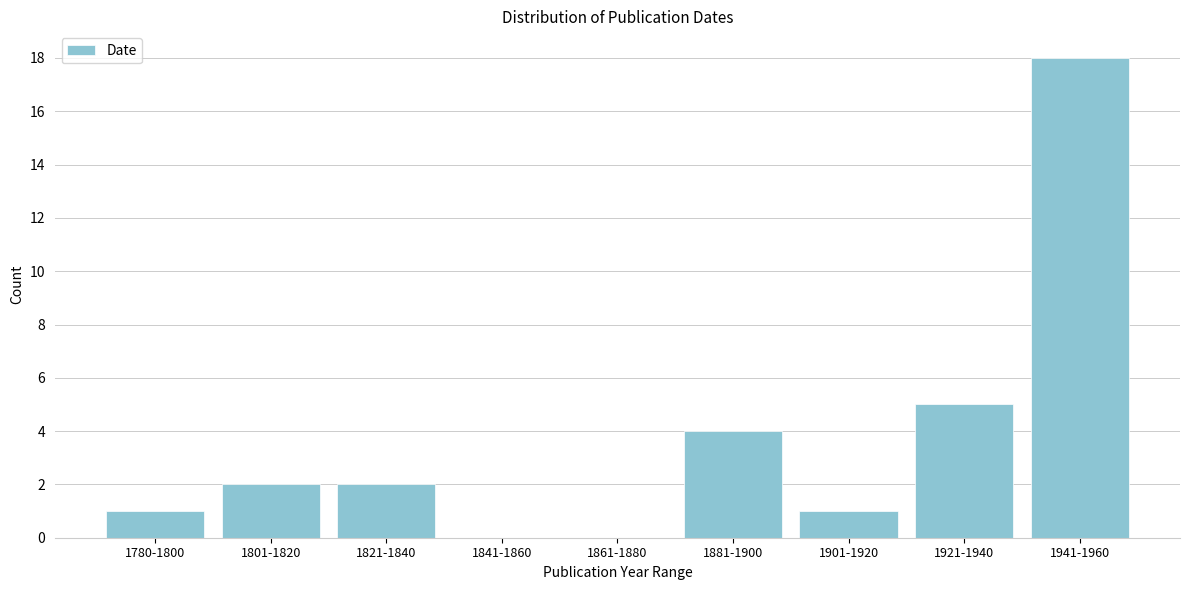

Reading right to left, list all the values displayed in this chart.

1941-1960=18	1921-1940=5	1901-1920=1	1881-1900=4	1861-1880=0	1841-1860=0	1821-1840=2	1801-1820=2	1780-1800=1